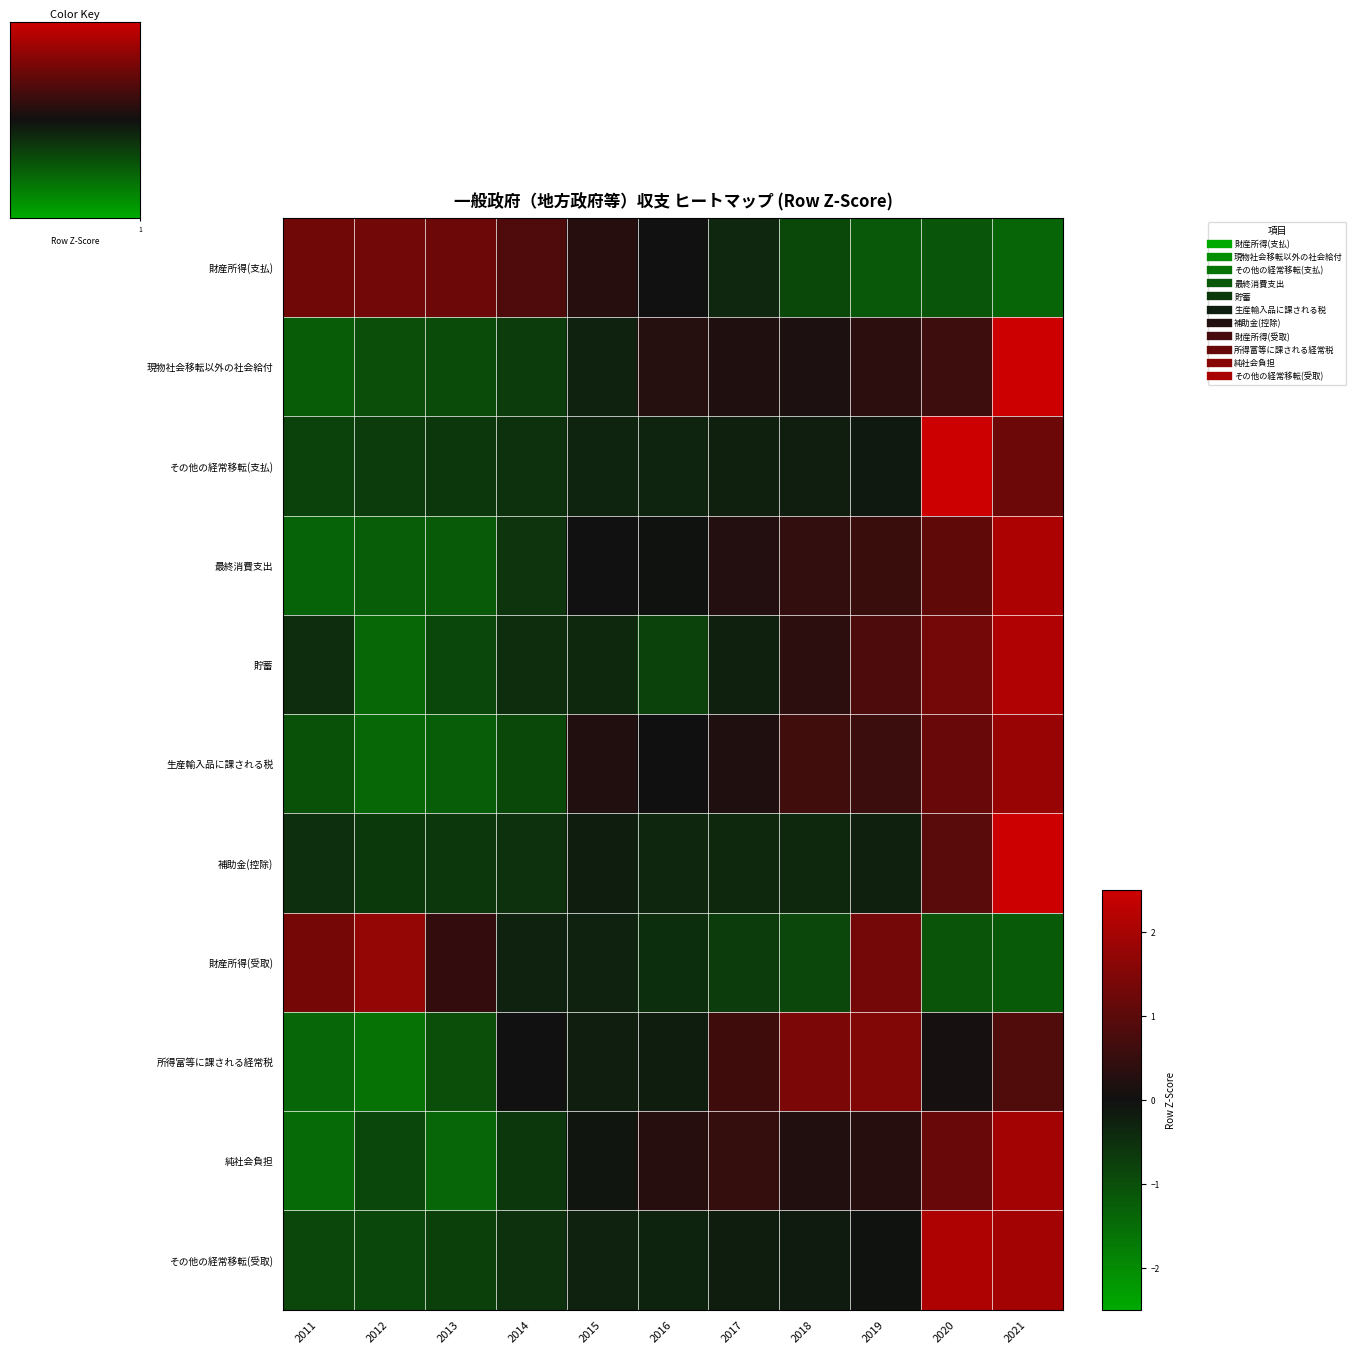

List the series in order of their peak value, lowest first.

財産所得(支払), 所得富等に課される経常税, 財産所得(受取), 生産輸入品に課される税, 純社会負担, 最終消費支出, その他の経常移転(受取), 貯蓄, 現物社会移転以外の社会給付, その他の経常移転(支払), 補助金(控除)